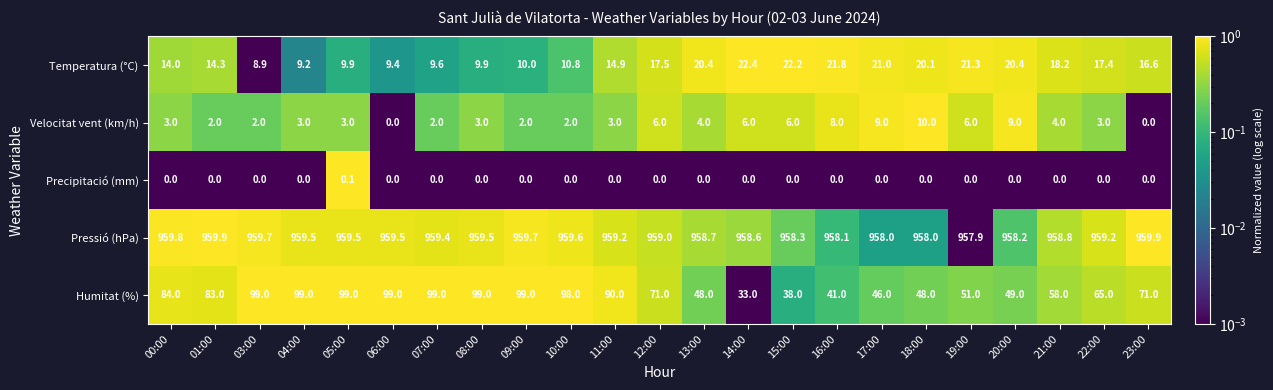

What is the lowest value of the Temperatura (°C) series?

8.9